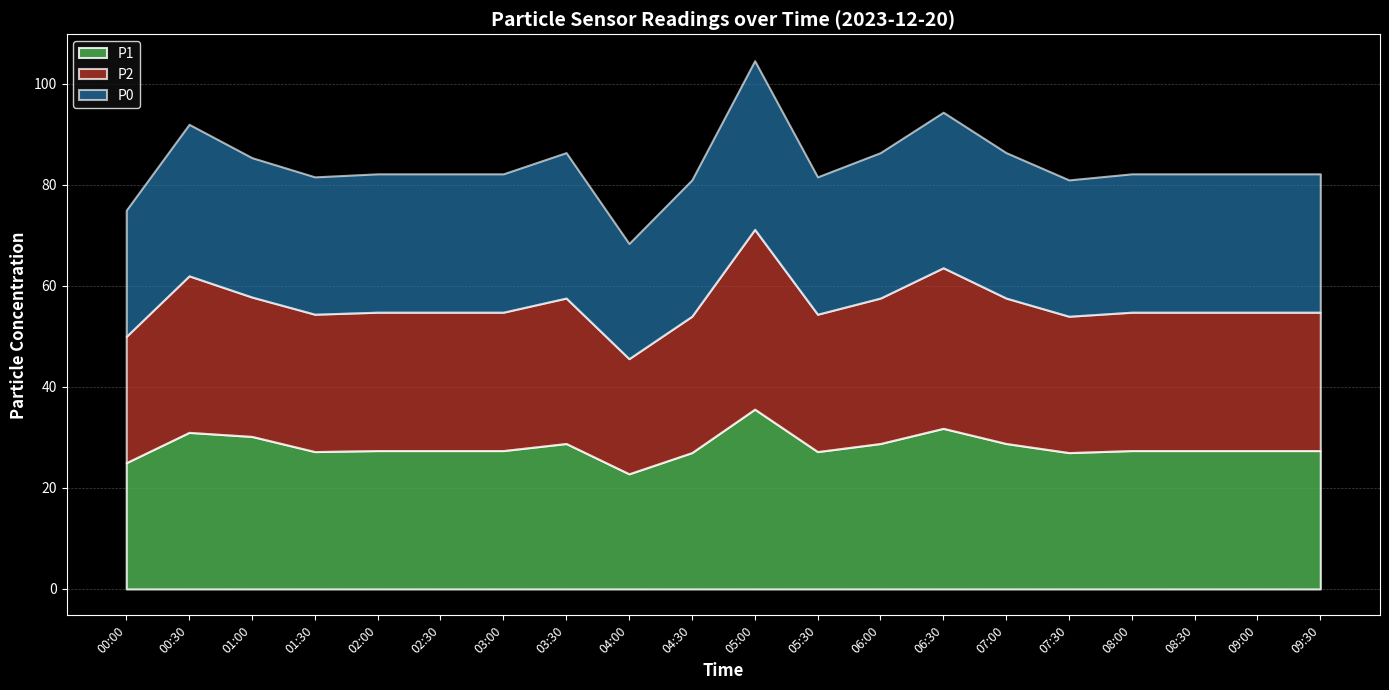

The P2 series shows 8.6 at 00:00. True or false?

False